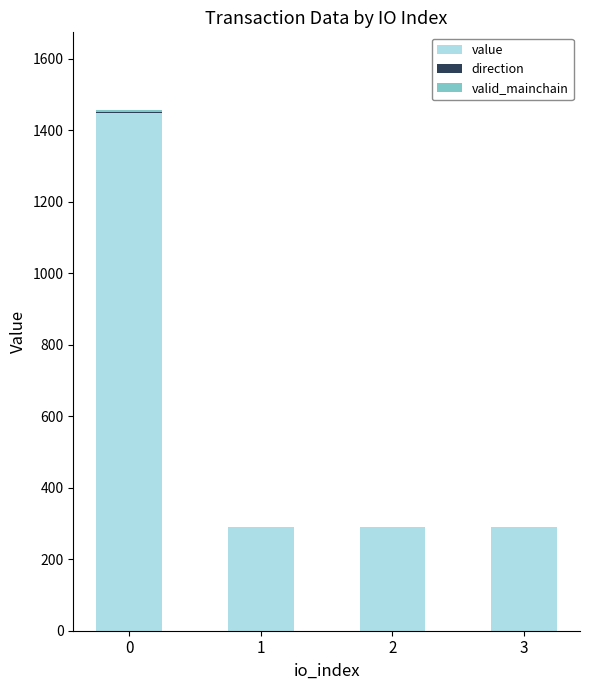

Does the chart contain stacked bars?

Yes